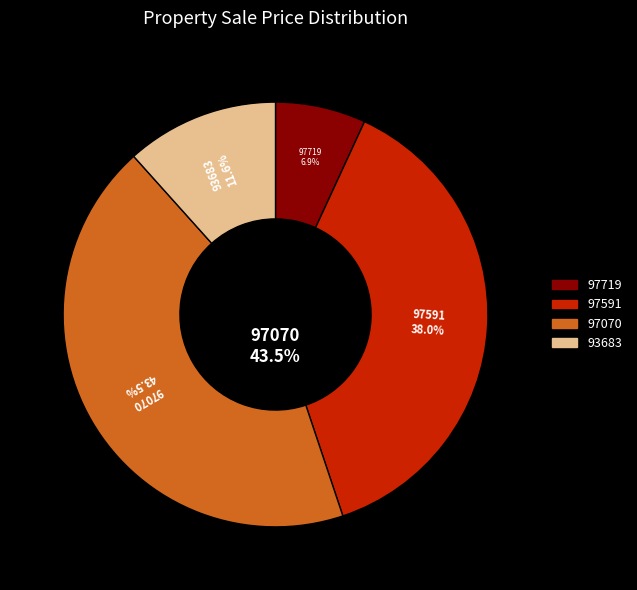

To the nearest percent, what is the combined percentage of 93683 and 97591?

50%